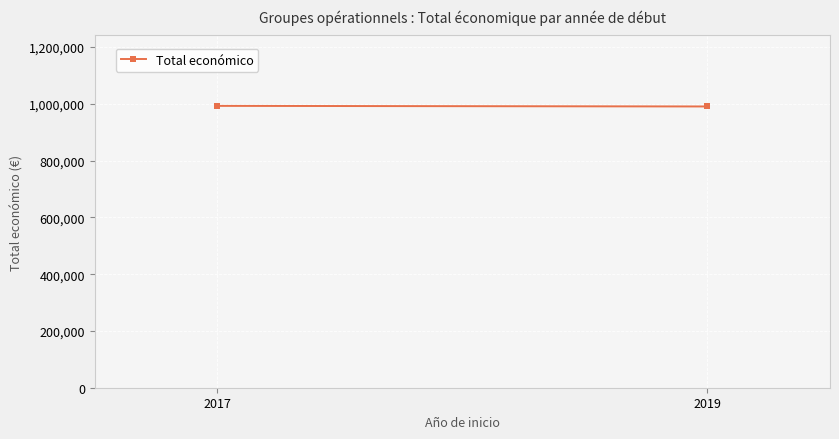

How many values are below 992684?

1